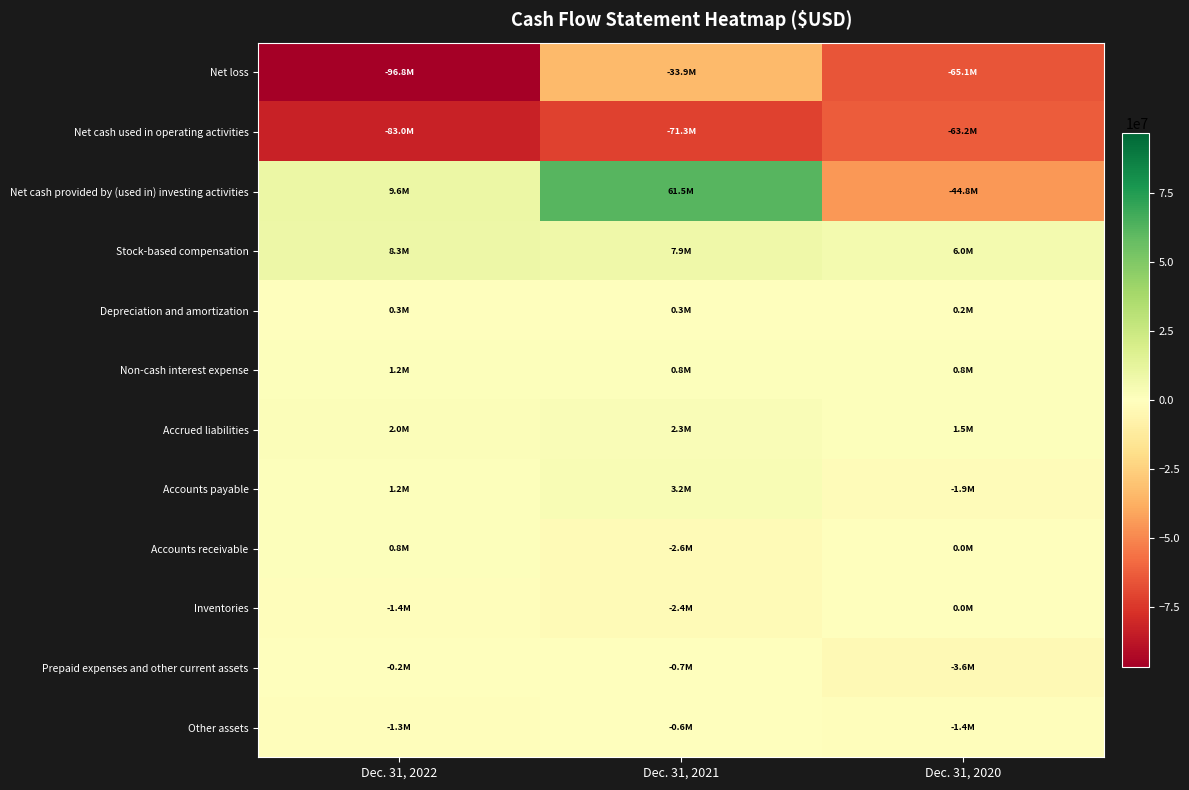

What is the difference between the highest and lowest values at Dec. 31, 2021?

132874000